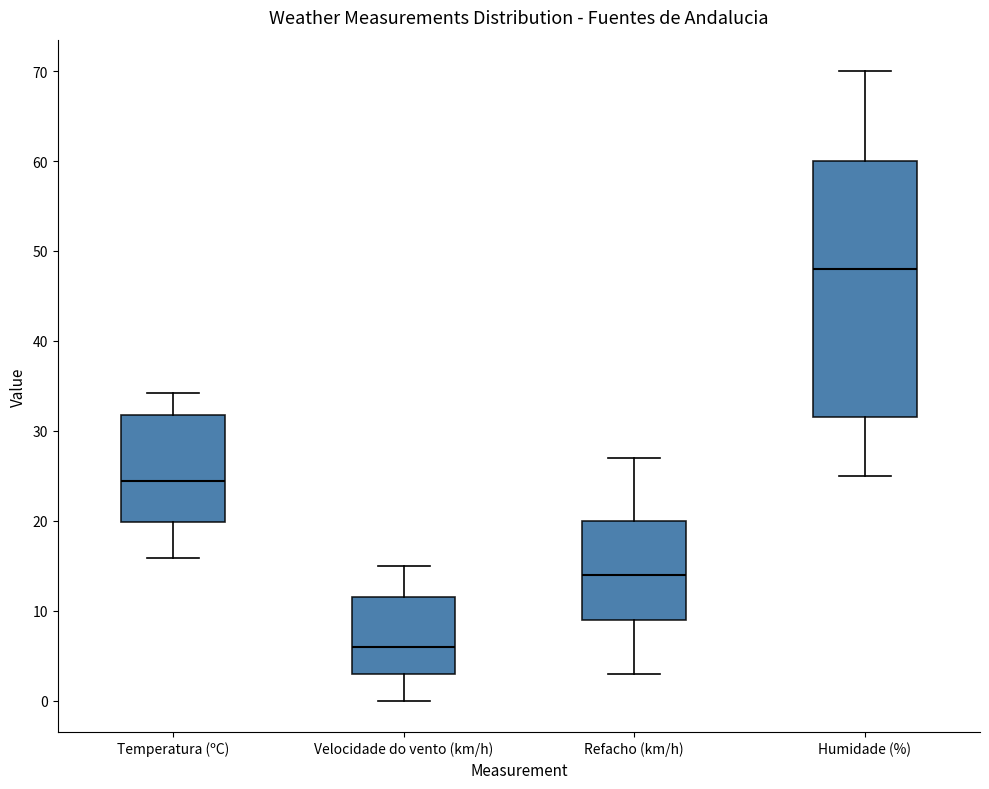

Where is the upper edge of the box for Velocidade do vento (km/h) on the y-axis? The values are not printed on the chart, so give them approximately, as read against the axis.

12